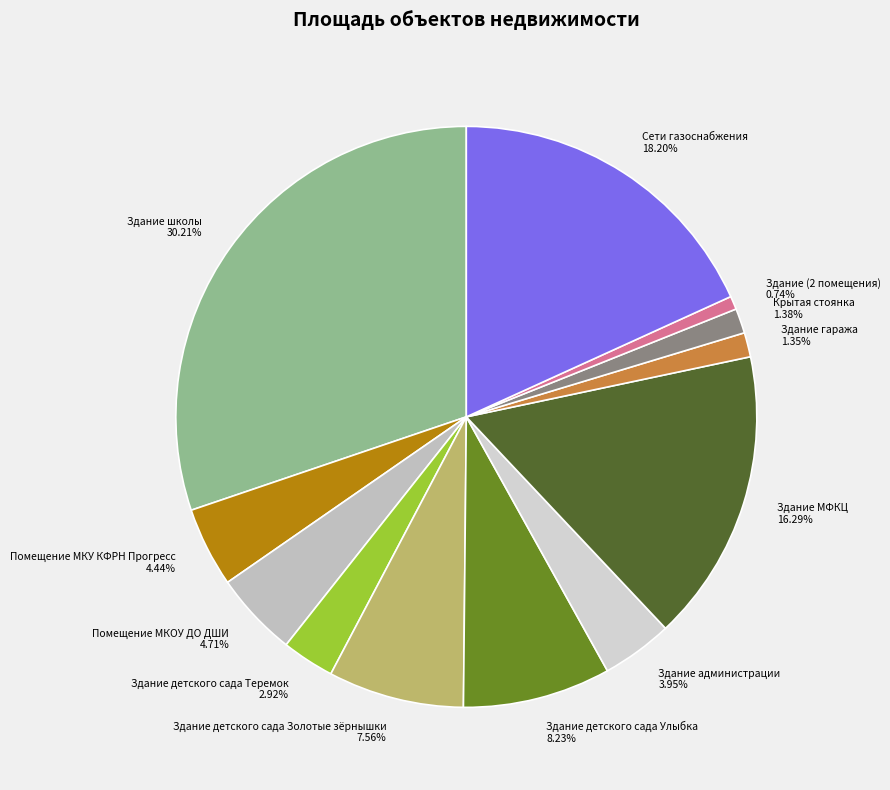

True or false: Здание детского сада Улыбка accounts for 21% of the total.

False